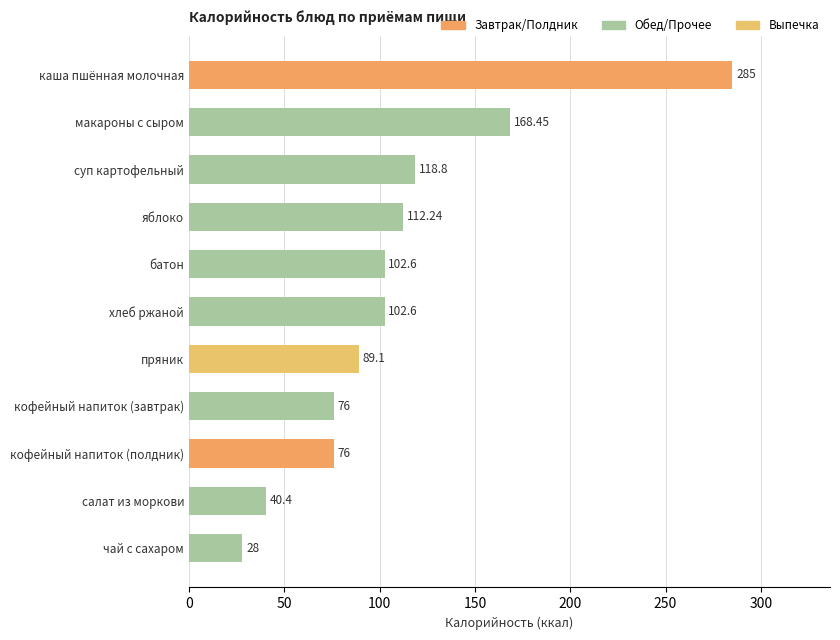

At which label is the value closest to 156?

макароны с сыром